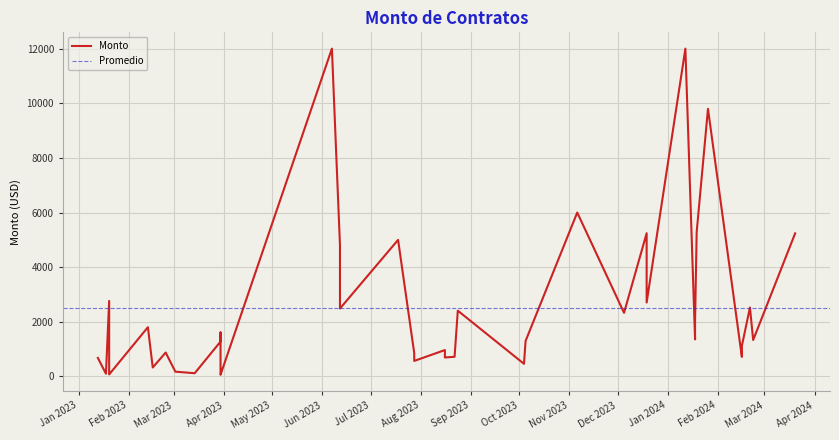

Count the number of categories in the chart.

40